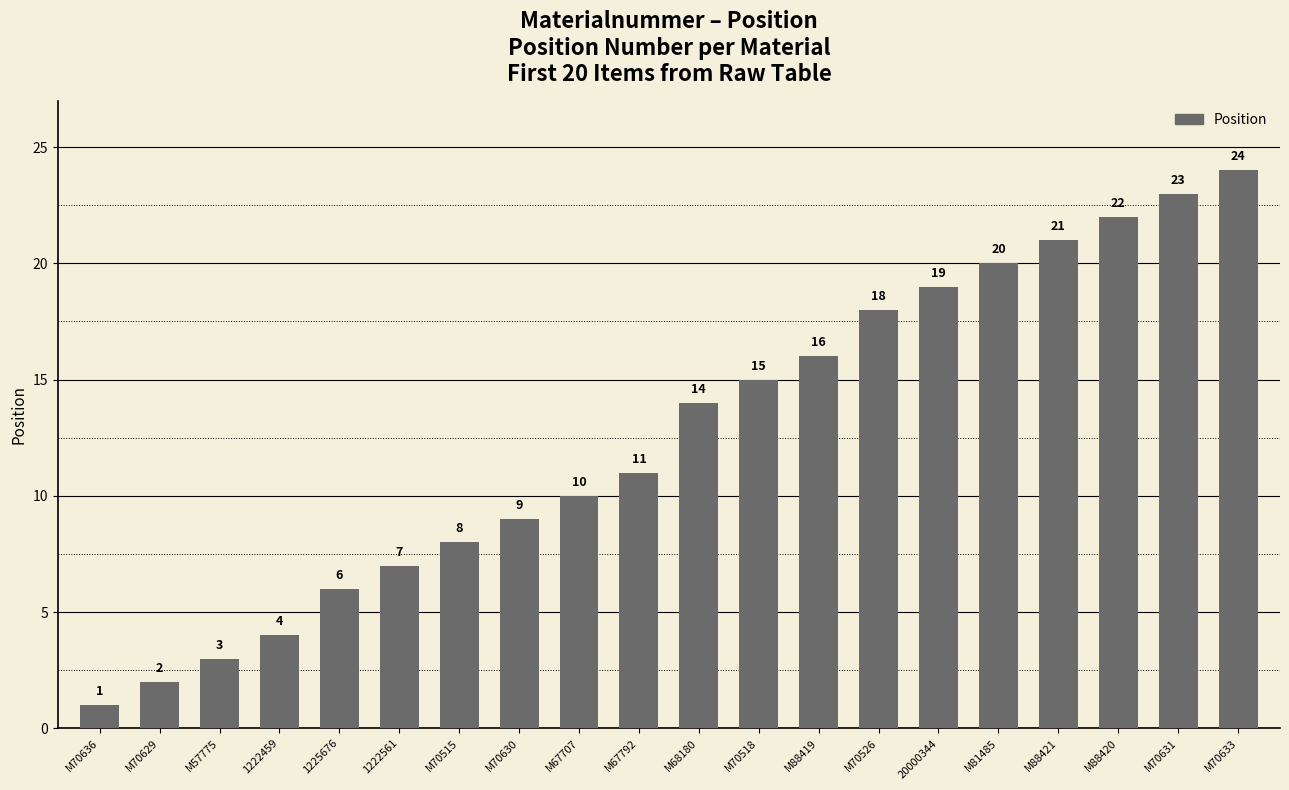

What is the difference between the values at M67707 and M67792?

1